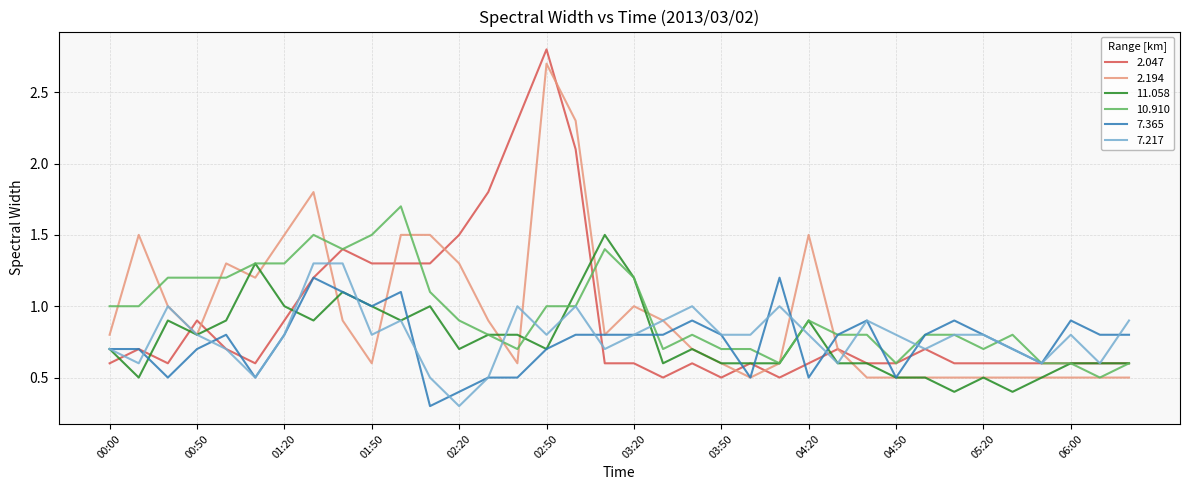

After their last crossing, which series has the higher values: 2.194 or 10.910?

10.910